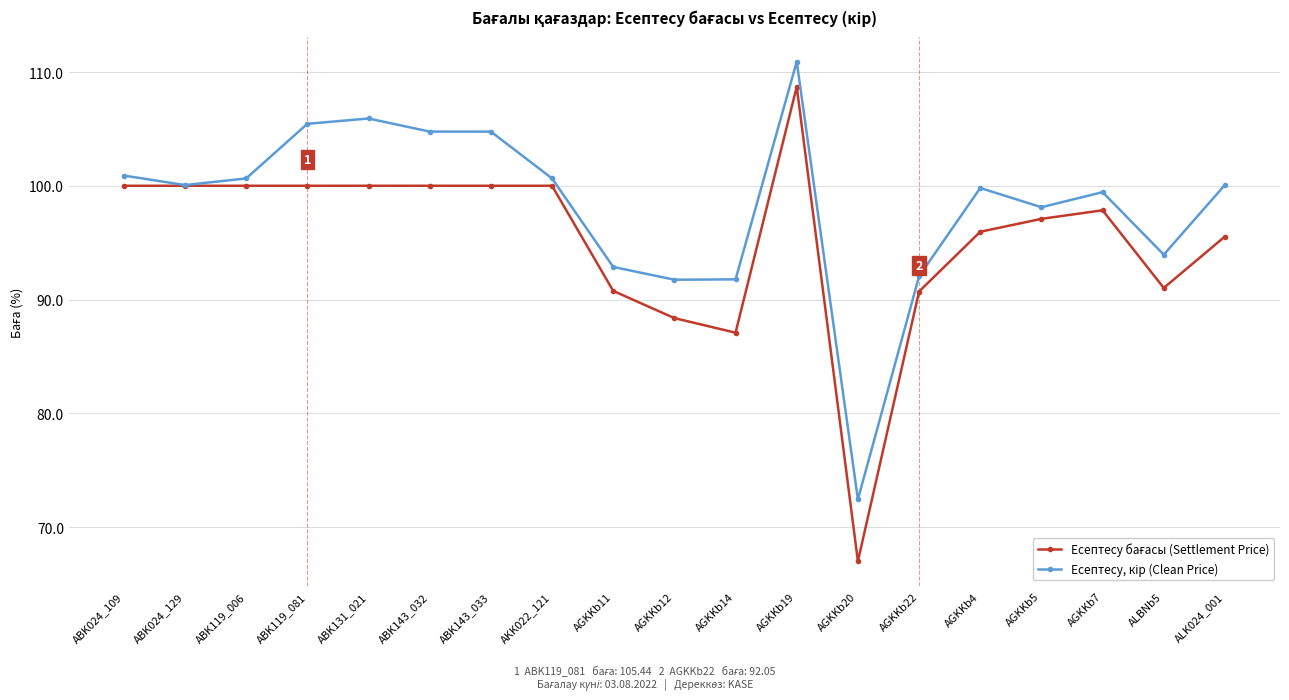

What position from the left is ABK143_033?

7